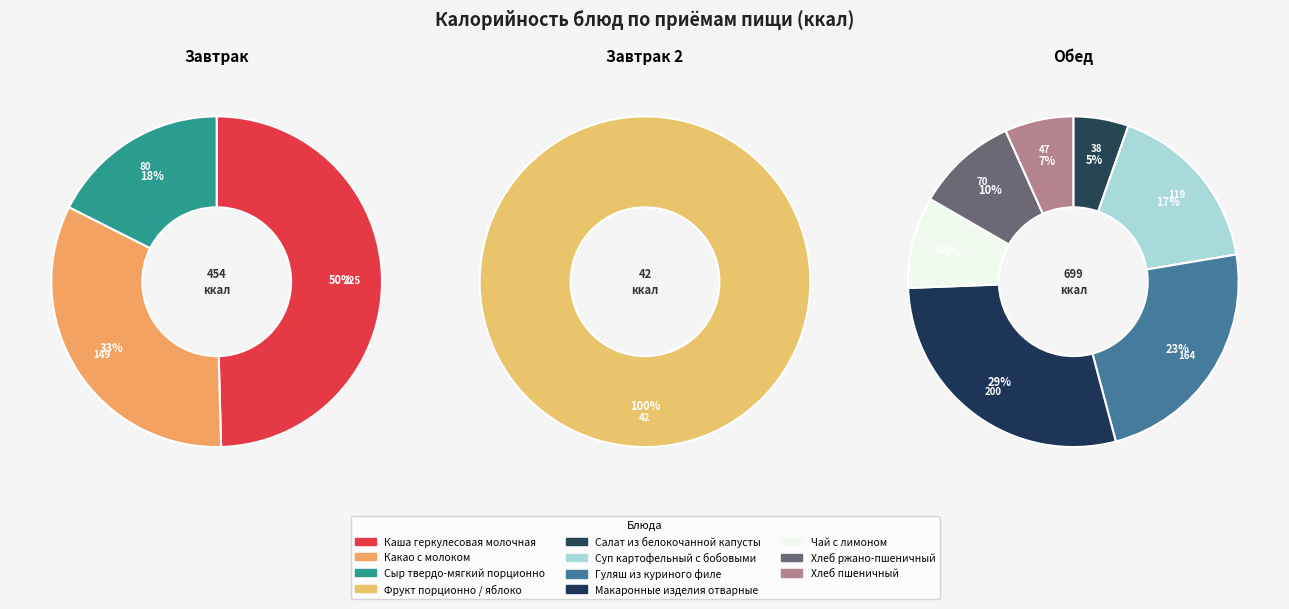

Is there a majority slice in this chart?

No